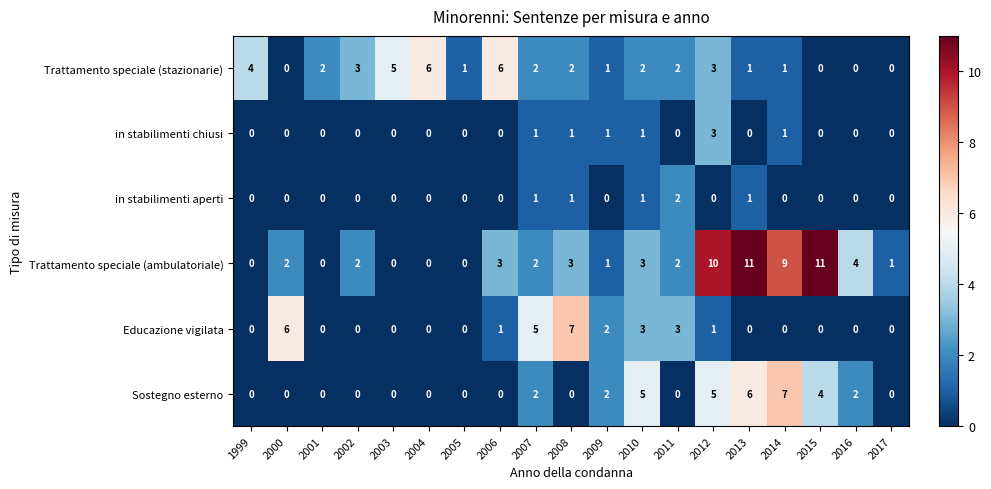

What is the spread (max minus min) of values at 2016?

4